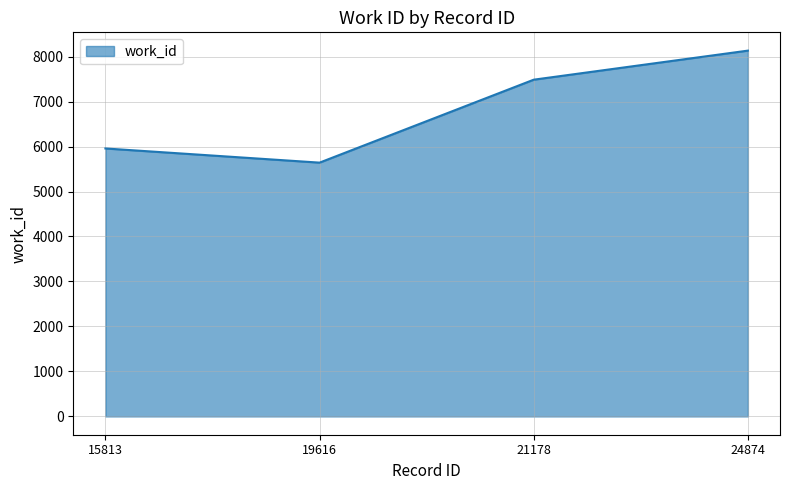

True or false: the data shows 7486 at 21178.

True